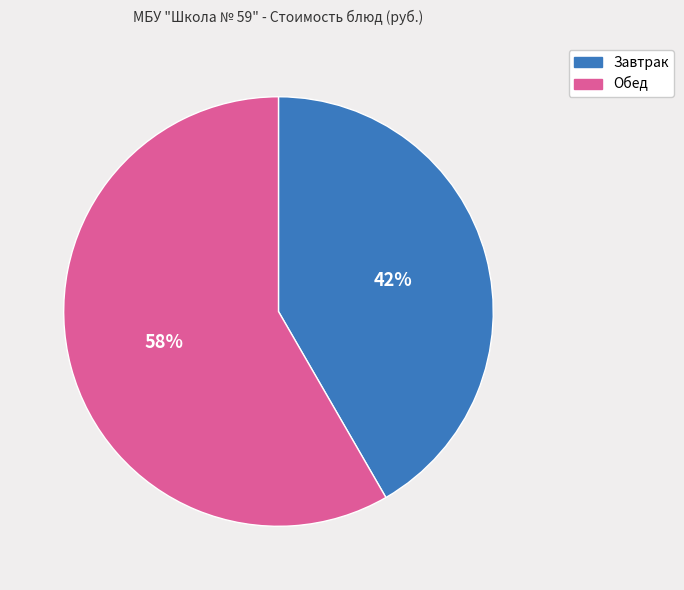

Does any single category account for the majority?

Yes